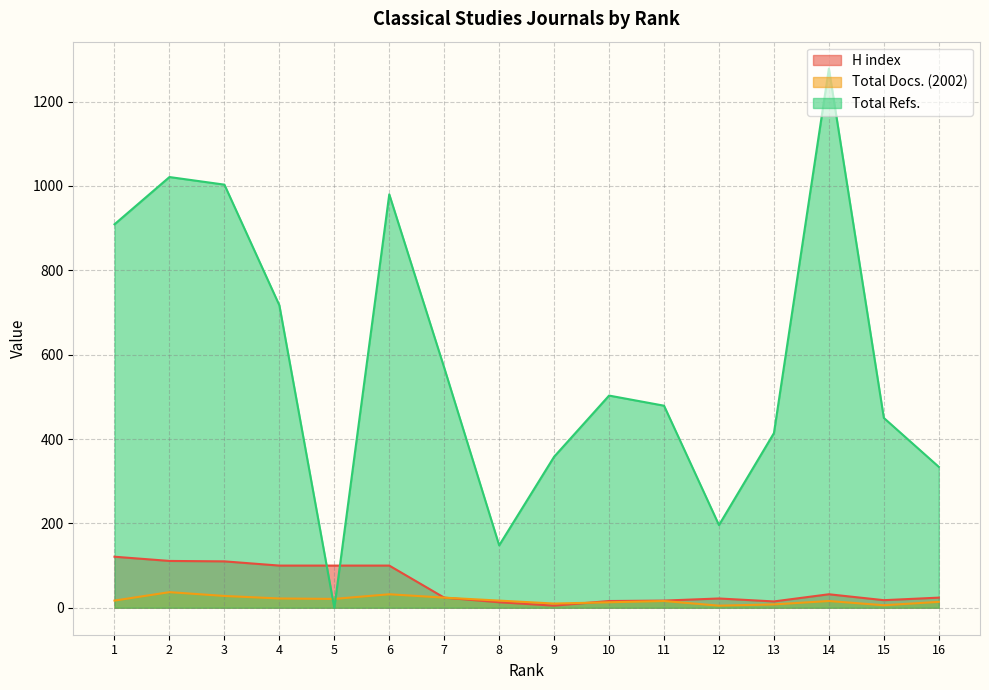

Does the chart have visible grid lines?

Yes